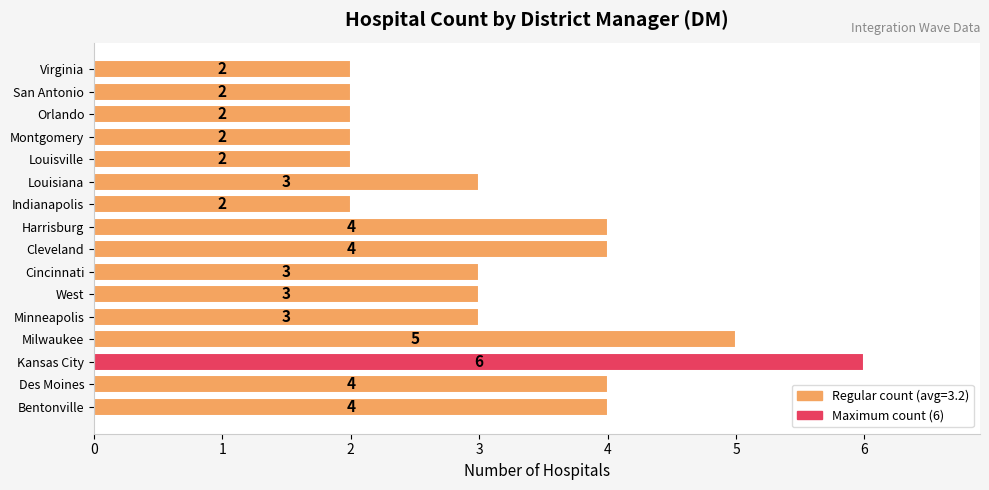

What is the greatest value displayed?

6